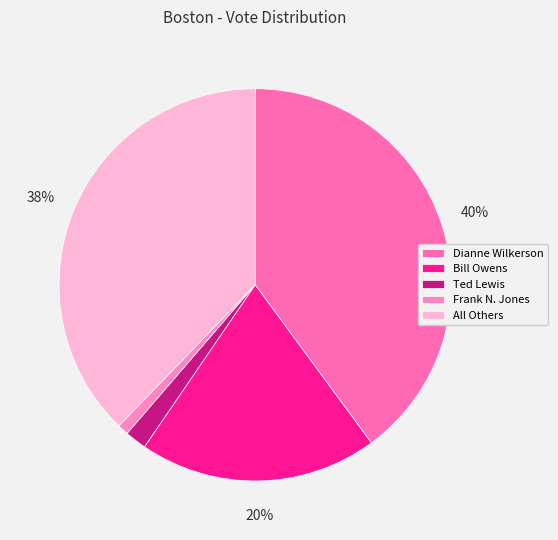

Which slice is the smallest?

Frank N. Jones